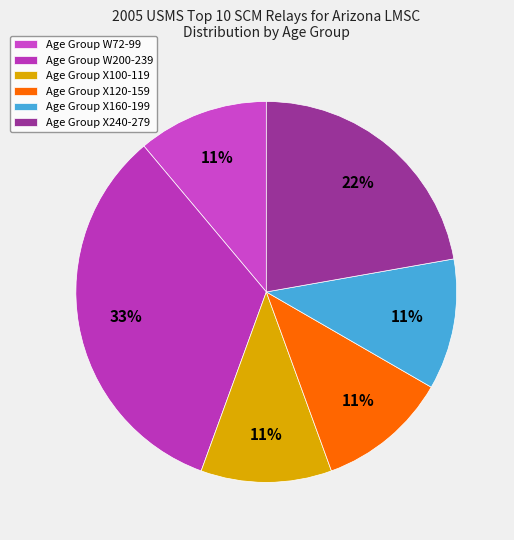

Count the number of slices in the pie.

6